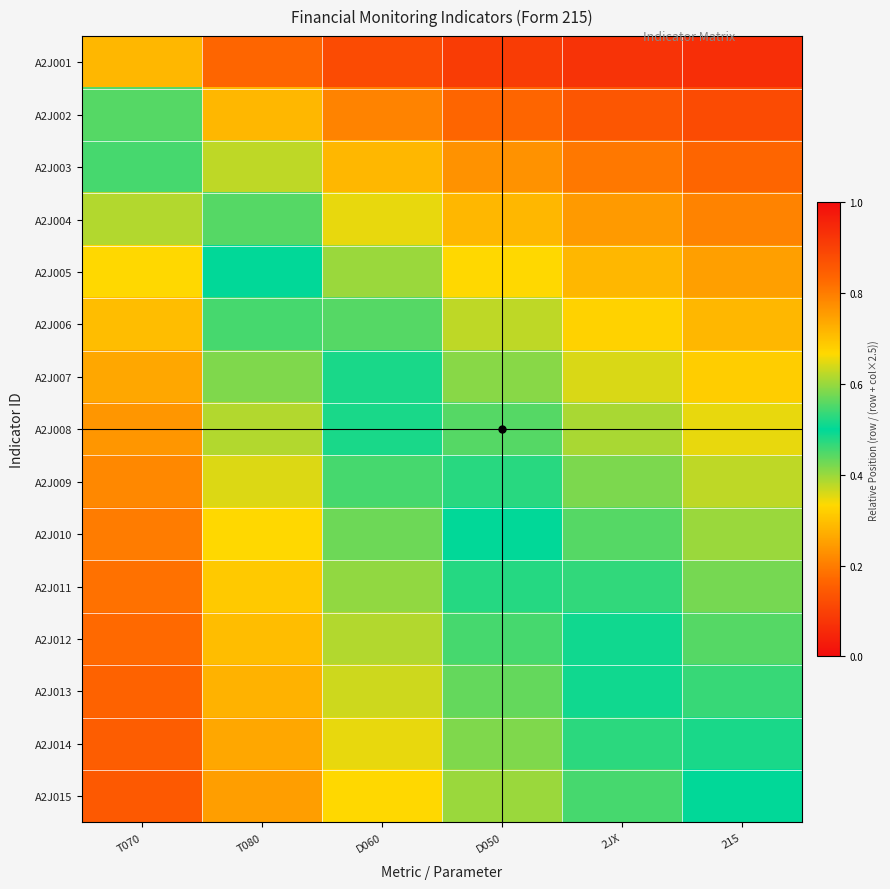

Which category has the highest value across all series?

T070